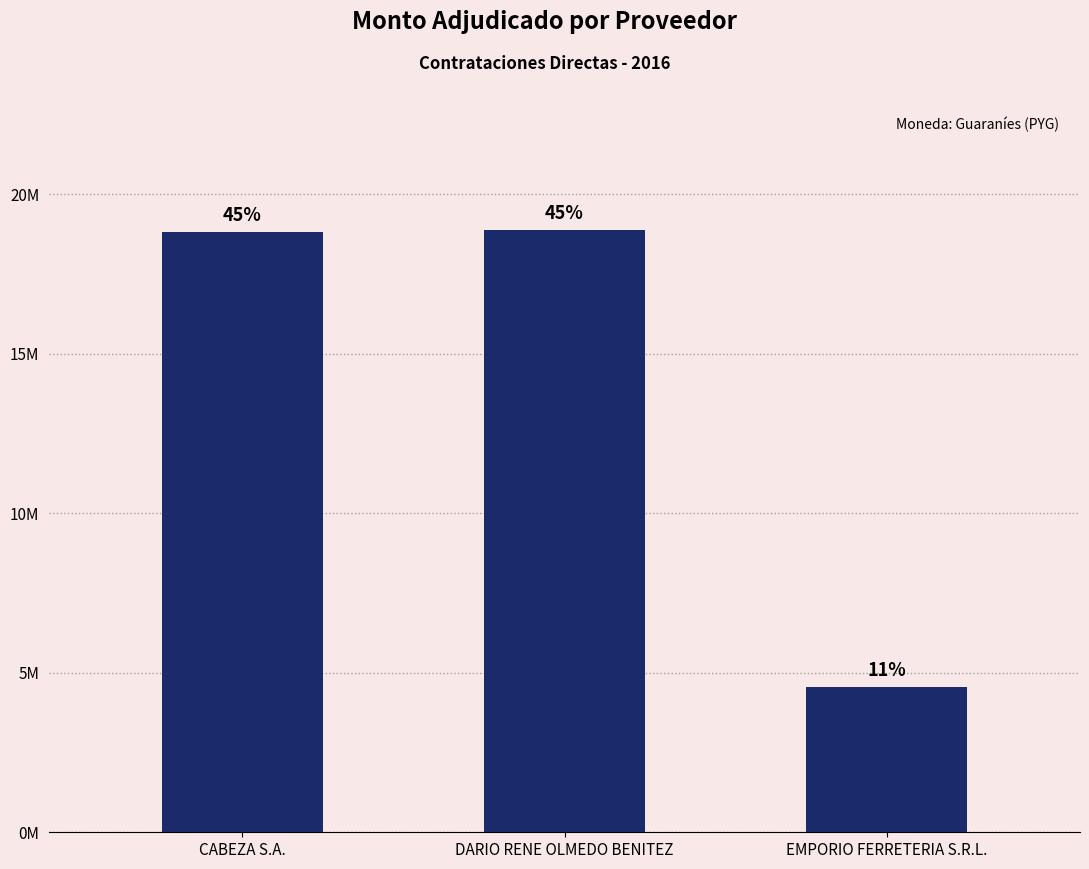

Does the chart contain any negative values?

No